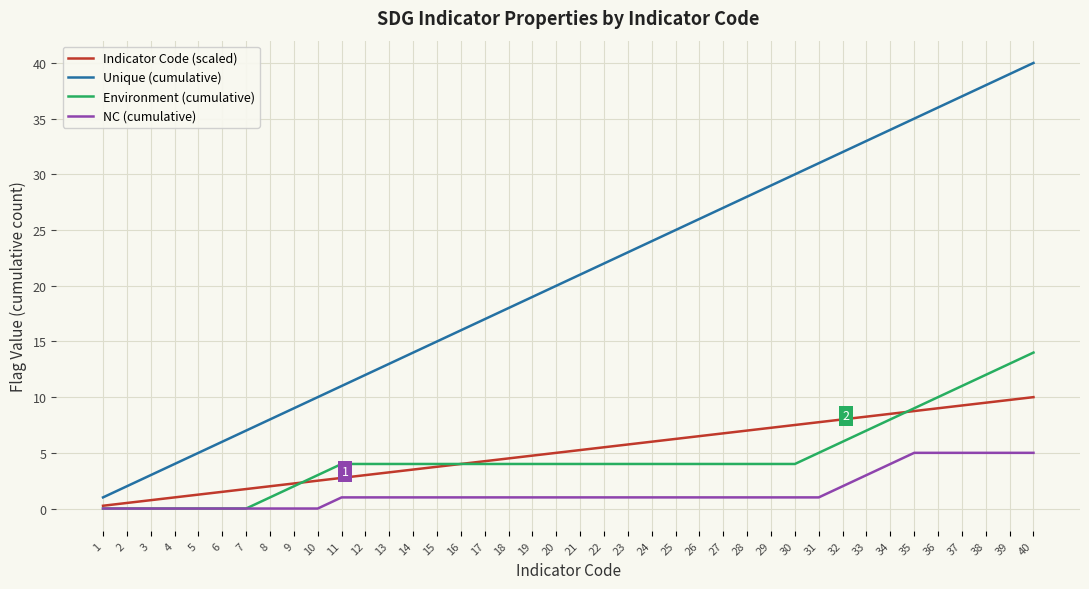

Count the number of data series in this chart.

4